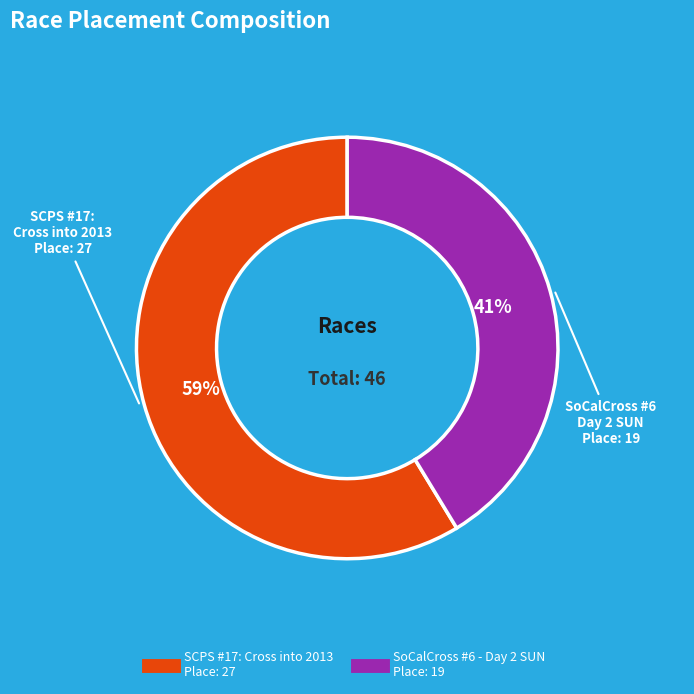

Which has a higher value, SoCalCross #6 - Day 2 SUN or SCPS #17: Cross into 2013?

SCPS #17: Cross into 2013